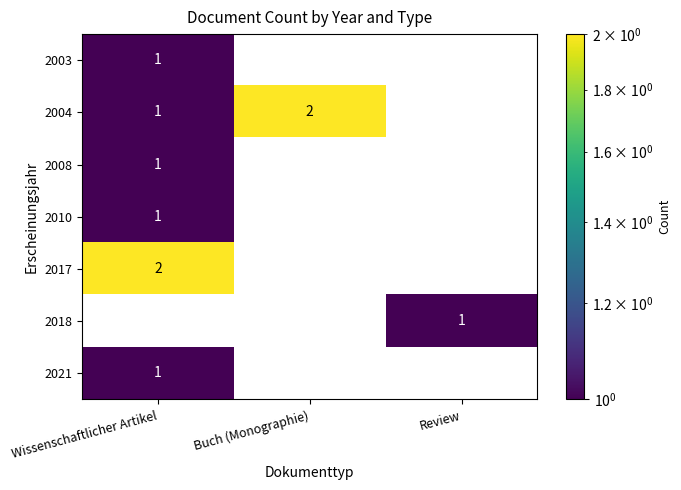

At which category is the sum across all series the highest?

Wissenschaftlicher Artikel